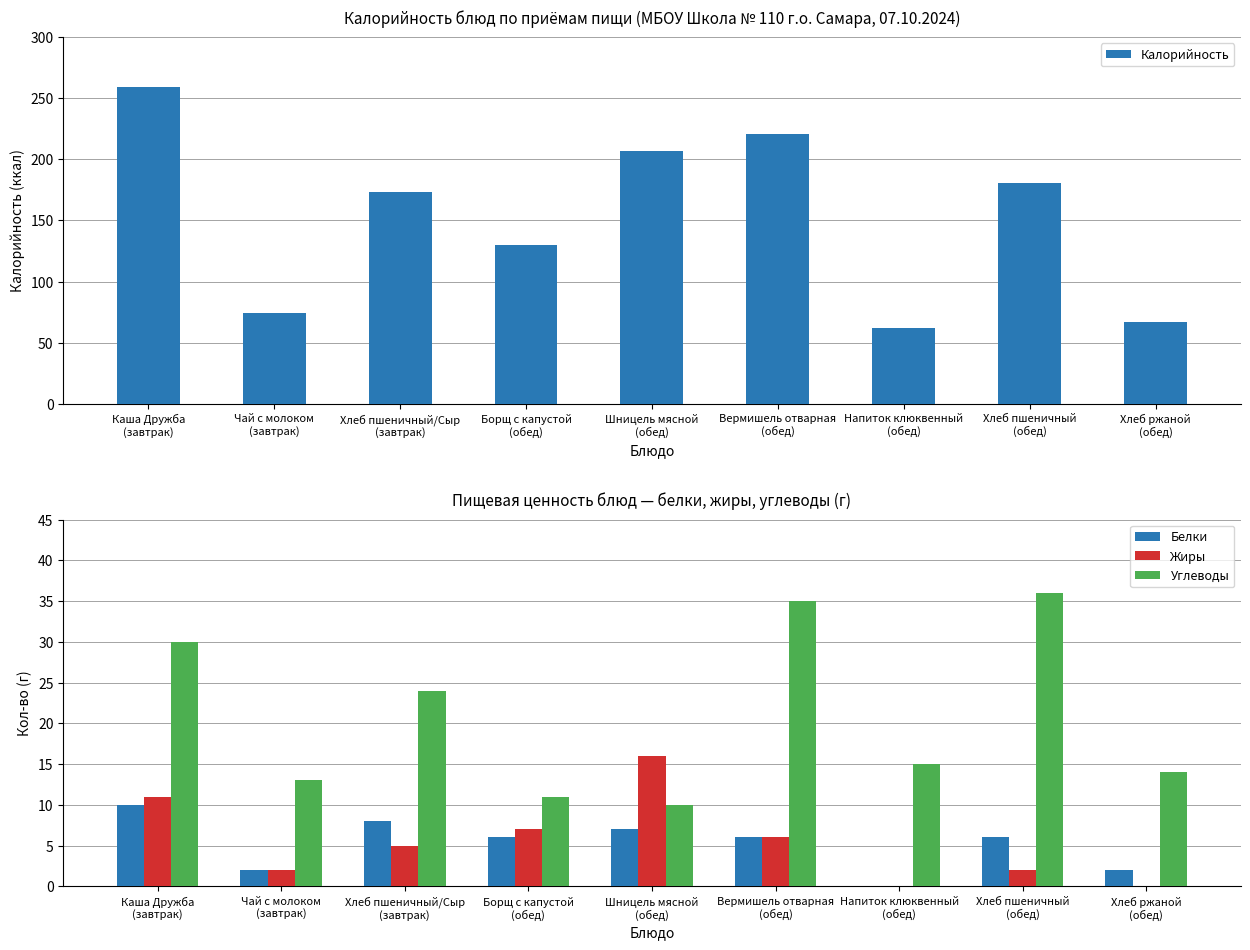

Is the value of Калорийность at Борщ с капустой
(обед) greater than the value of Белки at Вермишель отварная
(обед)?

Yes